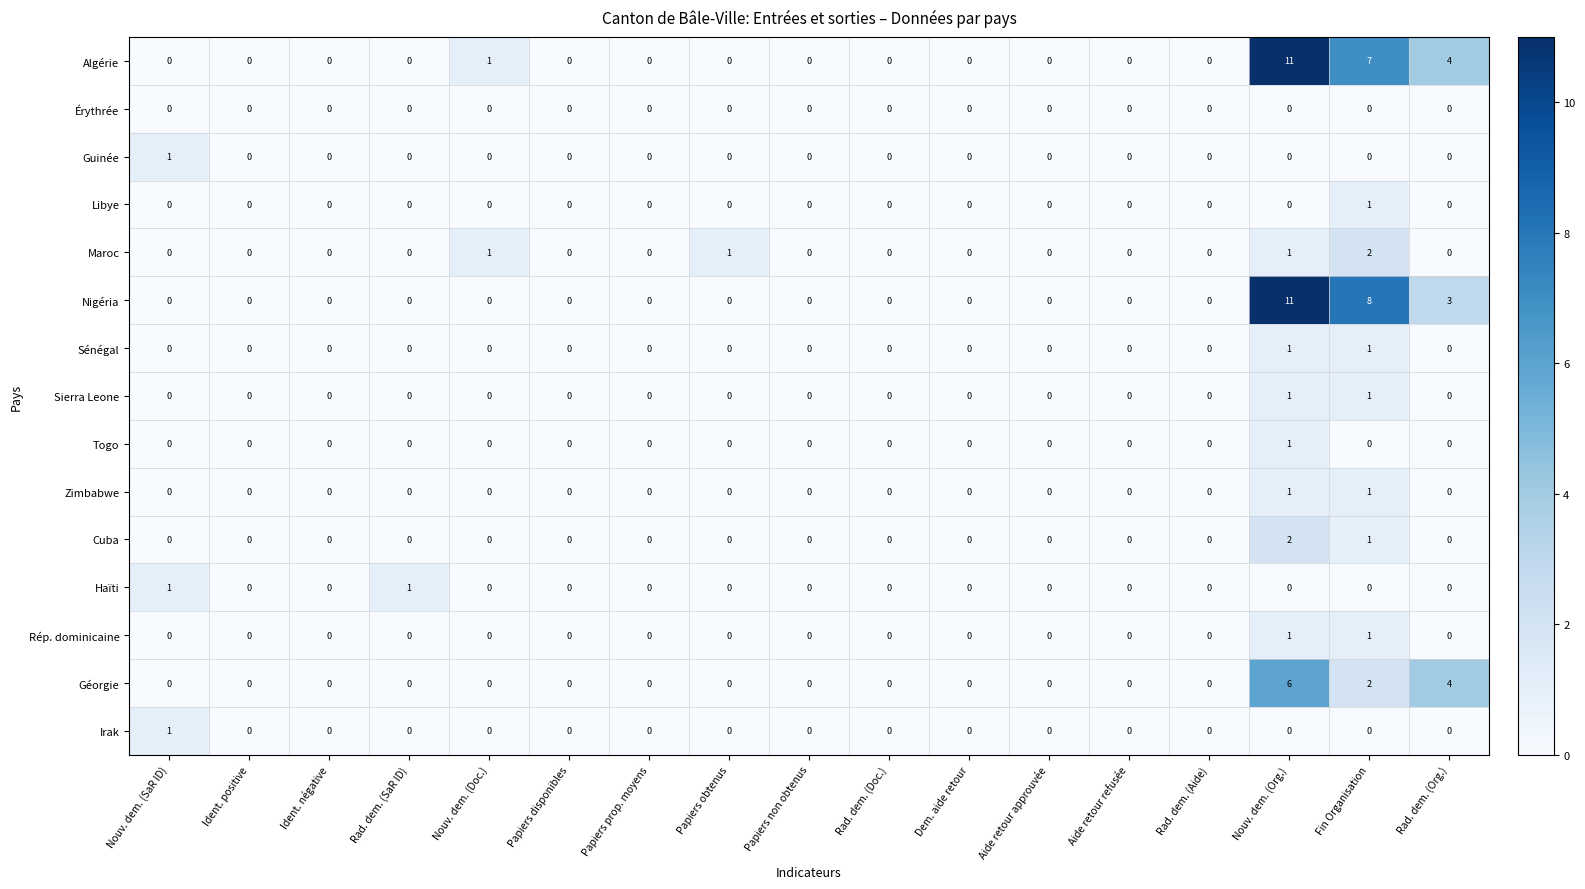

Which category has the highest value in the Maroc series?

Fin Organisation